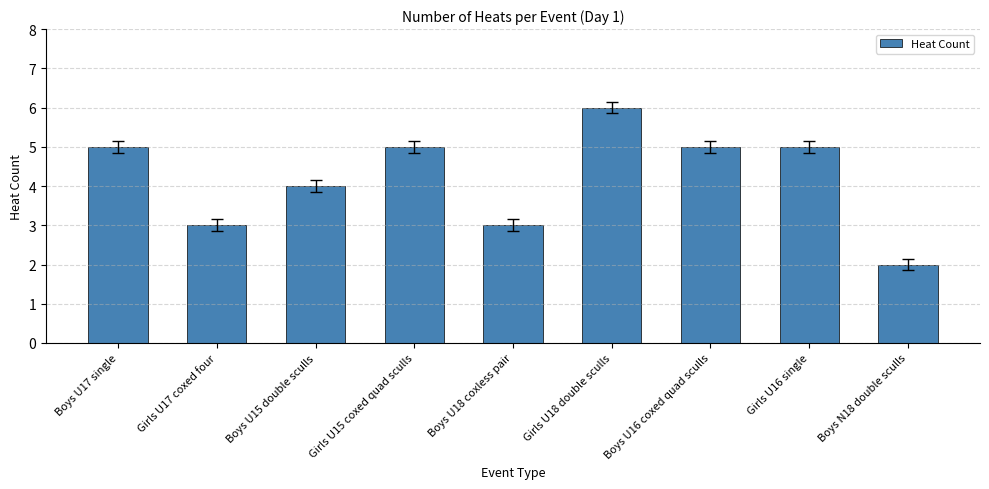

How many categories are shown in the chart?

9